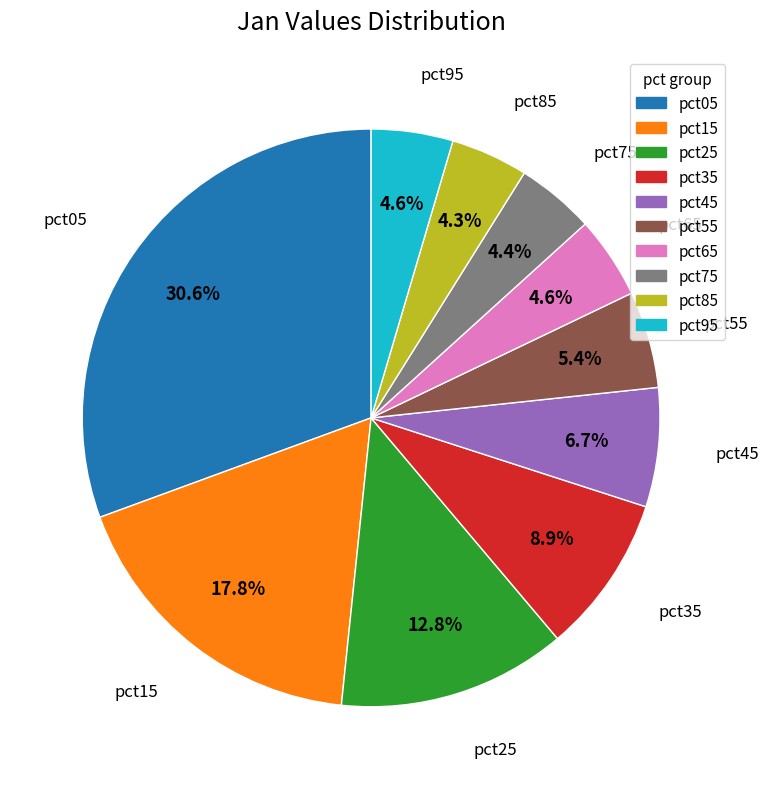

To the nearest percent, what is the difference between the largest and smallest slice percentages?

26%